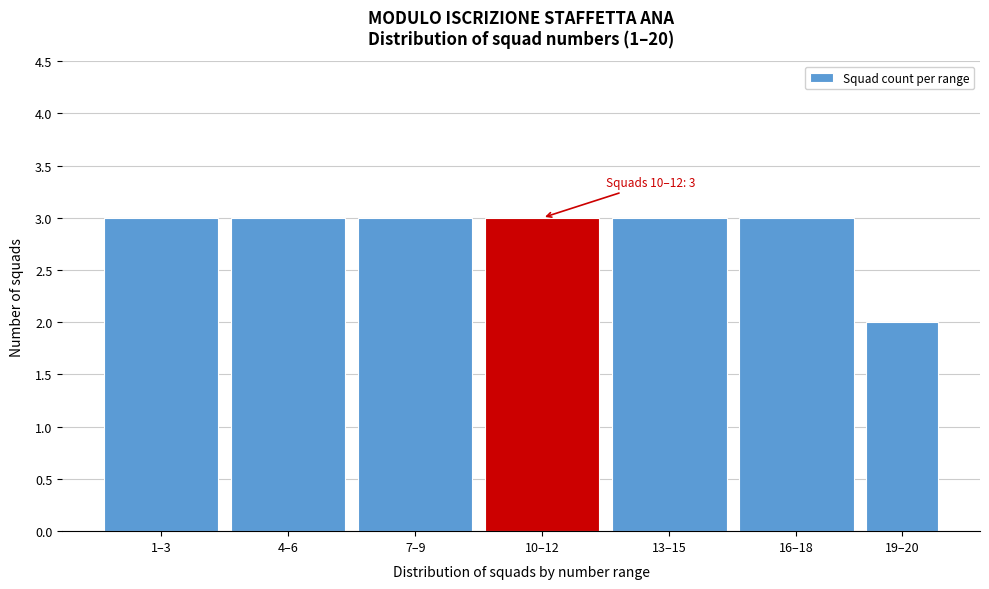

Reading left to right, extract all data points from this chart.

3	3	3	3	3	3	2